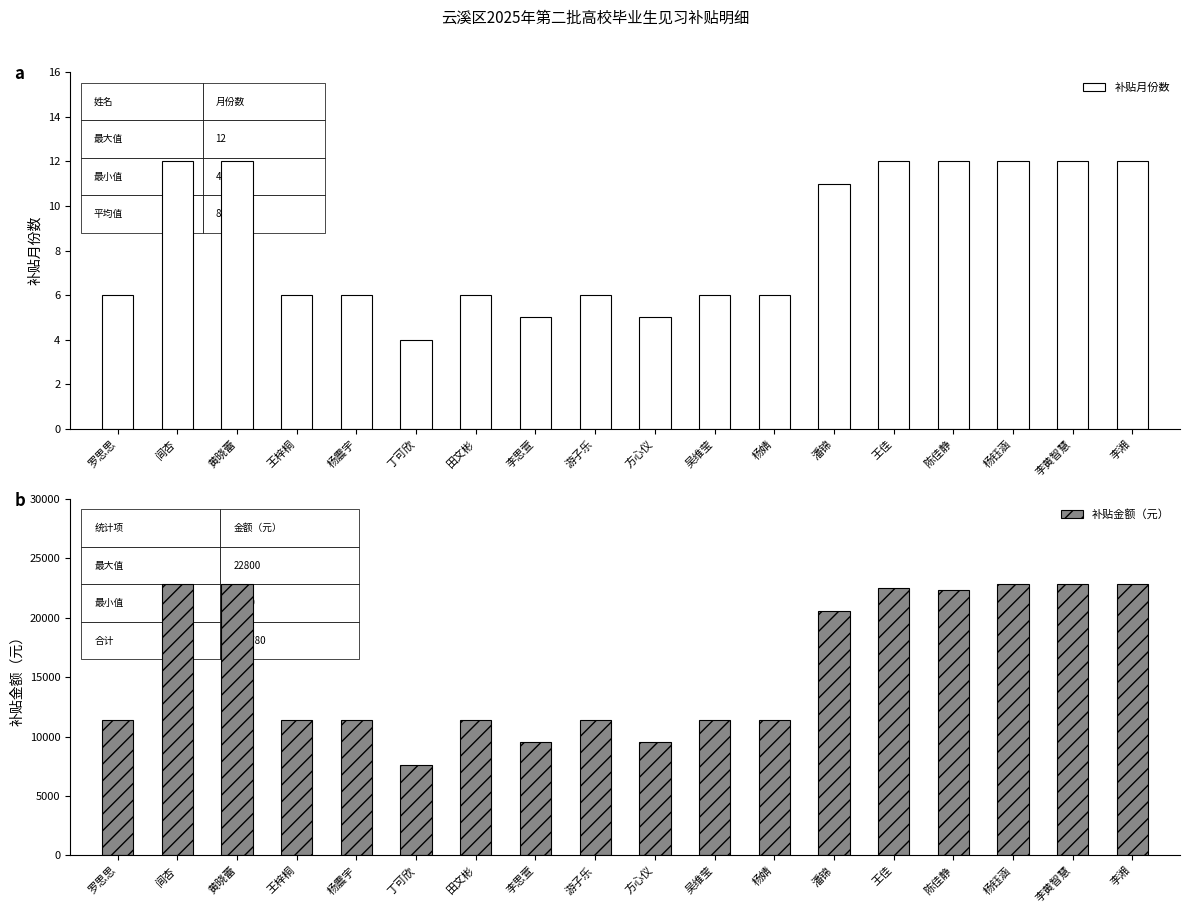

Between 黄晓蕾 and 吴维莹, which series saw the biggest shift?

补贴金额（元）